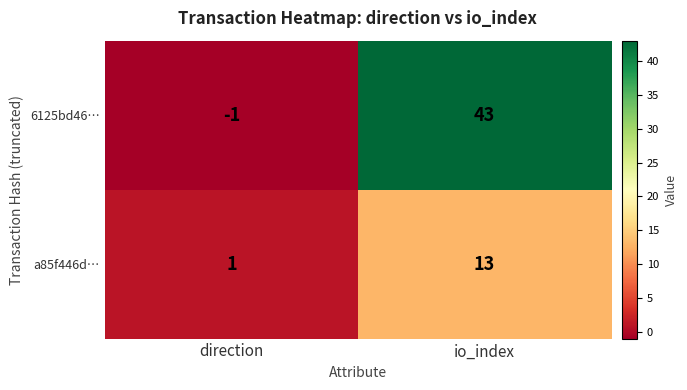

Count the number of categories in the chart.

2